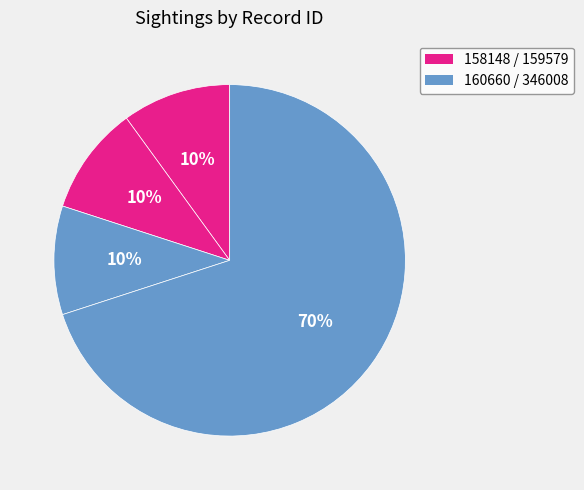

Which slice is the smallest?

158148